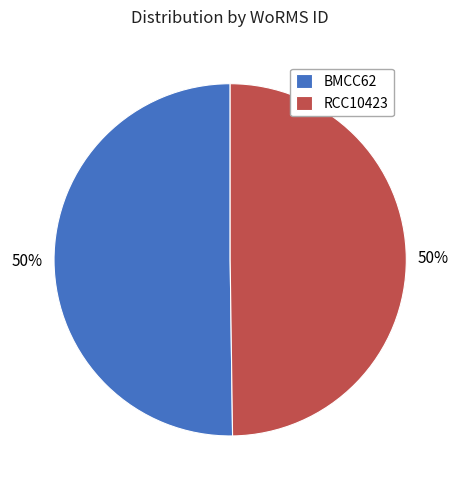

Is it true that BMCC62 is 38% of the pie?

False